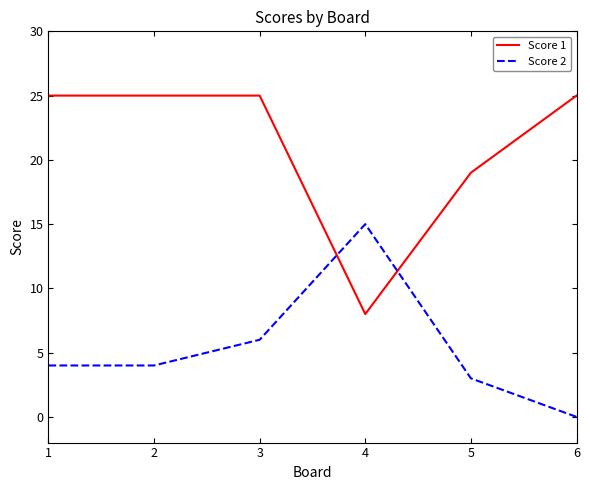

How many lines are shown in the chart?

2